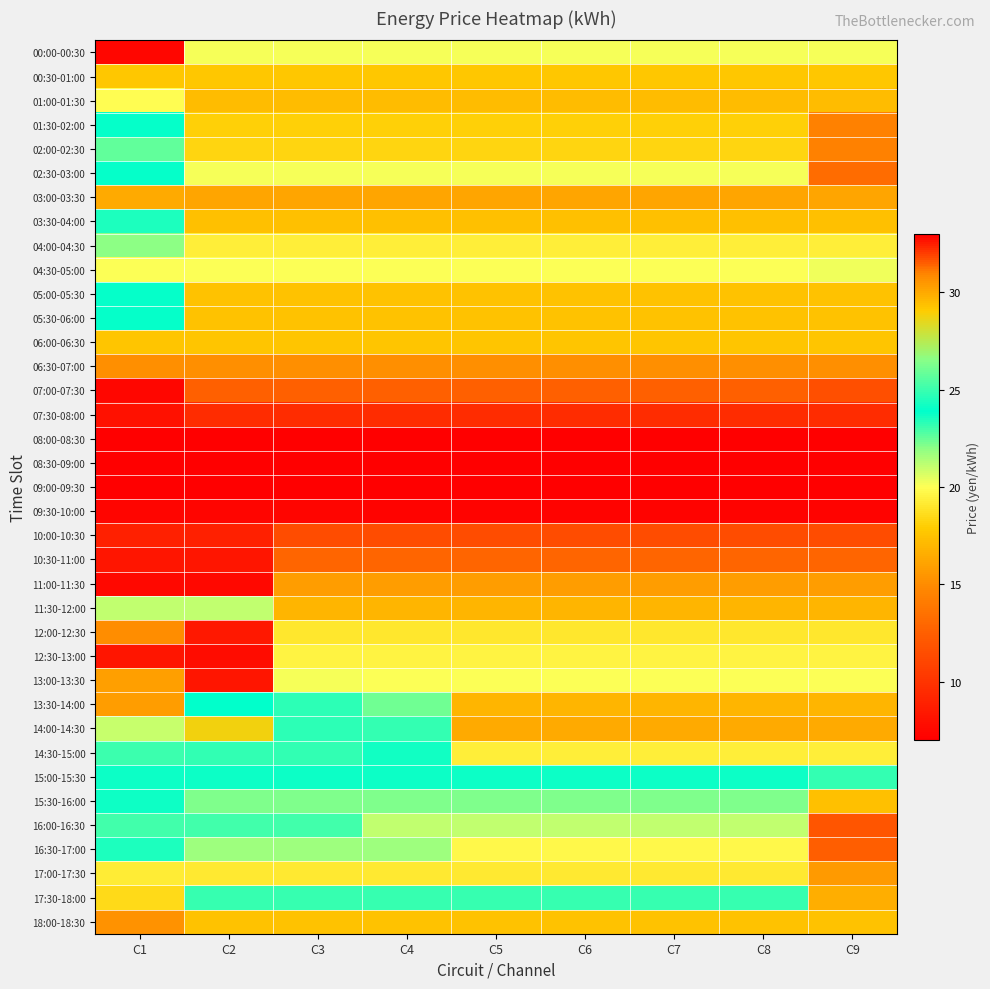

Reading left to right, list all the values displayed in this chart.

00:00-00:30: C1=32.9	C2=20.2	C3=20.2	C4=20.2	C5=20.2	C6=20.2	C7=20.2	C8=20.2	C9=20.2
00:30-01:00: C1=17.7	C2=17.7	C3=17.7	C4=17.7	C5=17.7	C6=17.7	C7=17.7	C8=17.7	C9=17.7
01:00-01:30: C1=19.9	C2=17.2	C3=17.2	C4=17.2	C5=17.2	C6=17.2	C7=17.2	C8=17.2	C9=17.2
01:30-02:00: C1=23.8	C2=18.1	C3=18.1	C4=18.1	C5=18.1	C6=18.1	C7=18.1	C8=18.1	C9=14.4
02:00-02:30: C1=22.6	C2=18.3	C3=18.3	C4=18.3	C5=18.3	C6=18.3	C7=18.3	C8=18.3	C9=14.4
02:30-03:00: C1=23.8	C2=20.1	C3=20.1	C4=20.1	C5=20.1	C6=20.1	C7=20.1	C8=20.1	C9=13.2
03:00-03:30: C1=16.4	C2=16.2	C3=16.2	C4=16.2	C5=16.2	C6=16.2	C7=16.2	C8=16.2	C9=16.2
03:30-04:00: C1=24.4	C2=17.4	C3=17.4	C4=17.4	C5=17.4	C6=17.4	C7=17.4	C8=17.4	C9=17.4
04:00-04:30: C1=22.0	C2=19.4	C3=19.4	C4=19.4	C5=19.4	C6=19.4	C7=19.4	C8=19.4	C9=19.4
04:30-05:00: C1=20.1	C2=20.1	C3=20.1	C4=20.1	C5=20.1	C6=20.1	C7=20.1	C8=20.1	C9=20.2
05:00-05:30: C1=23.8	C2=17.5	C3=17.5	C4=17.5	C5=17.5	C6=17.5	C7=17.5	C8=17.5	C9=17.5
05:30-06:00: C1=23.8	C2=17.5	C3=17.5	C4=17.5	C5=17.5	C6=17.5	C7=17.5	C8=17.5	C9=17.5
06:00-06:30: C1=17.6	C2=17.6	C3=17.6	C4=17.6	C5=17.6	C6=17.6	C7=17.6	C8=17.6	C9=17.6
06:30-07:00: C1=15.2	C2=15.2	C3=15.2	C4=15.2	C5=15.2	C6=15.2	C7=15.2	C8=15.2	C9=15.2
07:00-07:30: C1=32.9	C2=12.5	C3=12.5	C4=12.5	C5=12.5	C6=12.5	C7=12.5	C8=12.5	C9=11.7
07:30-08:00: C1=8.1	C2=9.5	C3=9.5	C4=9.5	C5=9.5	C6=9.5	C7=9.5	C8=9.5	C9=9.5
08:00-08:30: C1=7.0	C2=7.0	C3=7.0	C4=7.0	C5=7.0	C6=7.0	C7=7.0	C8=7.0	C9=7.0
08:30-09:00: C1=7.0	C2=7.0	C3=7.0	C4=7.0	C5=7.0	C6=7.0	C7=7.0	C8=7.0	C9=7.0
09:00-09:30: C1=7.0	C2=7.0	C3=7.0	C4=7.0	C5=7.0	C6=7.0	C7=7.0	C8=7.0	C9=7.0
09:30-10:00: C1=7.4	C2=7.4	C3=7.4	C4=7.3	C5=7.3	C6=7.3	C7=7.3	C8=7.3	C9=7.3
10:00-10:30: C1=8.9	C2=8.9	C3=11.4	C4=11.4	C5=11.4	C6=11.4	C7=11.4	C8=11.4	C9=11.4
10:30-11:00: C1=8.3	C2=8.3	C3=12.8	C4=12.8	C5=12.8	C6=12.8	C7=12.8	C8=12.8	C9=12.8
11:00-11:30: C1=7.6	C2=7.6	C3=15.8	C4=15.8	C5=15.8	C6=15.8	C7=15.8	C8=15.8	C9=15.8
11:30-12:00: C1=21.1	C2=21.1	C3=16.9	C4=16.9	C5=16.9	C6=16.9	C7=16.9	C8=16.9	C9=16.9
12:00-12:30: C1=15.1	C2=8.4	C3=19.0	C4=19.0	C5=19.0	C6=19.0	C7=19.0	C8=19.0	C9=19.0
12:30-13:00: C1=8.3	C2=7.8	C3=19.5	C4=19.5	C5=19.5	C6=19.5	C7=19.5	C8=19.5	C9=19.5
13:00-13:30: C1=15.8	C2=8.3	C3=20.2	C4=20.0	C5=20.0	C6=20.0	C7=20.0	C8=20.0	C9=20.0
13:30-14:00: C1=15.8	C2=23.9	C3=24.8	C4=22.3	C5=16.9	C6=16.9	C7=16.9	C8=16.9	C9=16.9
14:00-14:30: C1=21.0	C2=28.8	C3=24.8	C4=23.2	C5=16.4	C6=16.4	C7=16.4	C8=16.4	C9=16.4
14:30-15:00: C1=23.1	C2=24.9	C3=24.9	C4=24.2	C5=19.3	C6=19.3	C7=19.3	C8=19.3	C9=19.3
15:00-15:30: C1=24.1	C2=24.1	C3=24.1	C4=24.1	C5=24.1	C6=24.1	C7=24.1	C8=24.1	C9=23.2
15:30-16:00: C1=23.8	C2=22.2	C3=22.2	C4=22.2	C5=22.2	C6=22.2	C7=22.2	C8=22.2	C9=17.4
16:00-16:30: C1=25.1	C2=25.1	C3=25.1	C4=21.0	C5=21.0	C6=21.0	C7=21.0	C8=21.0	C9=12.0
16:30-17:00: C1=24.4	C2=21.7	C3=21.7	C4=21.7	C5=19.8	C6=19.8	C7=19.8	C8=19.8	C9=12.5
17:00-17:30: C1=19.3	C2=19.1	C3=19.1	C4=19.1	C5=19.1	C6=19.1	C7=19.1	C8=19.1	C9=15.7
17:30-18:00: C1=18.5	C2=24.9	C3=24.9	C4=24.9	C5=24.9	C6=24.9	C7=24.9	C8=24.9	C9=16.6
18:00-18:30: C1=15.3	C2=17.5	C3=17.5	C4=17.5	C5=17.5	C6=17.5	C7=17.5	C8=17.5	C9=17.5